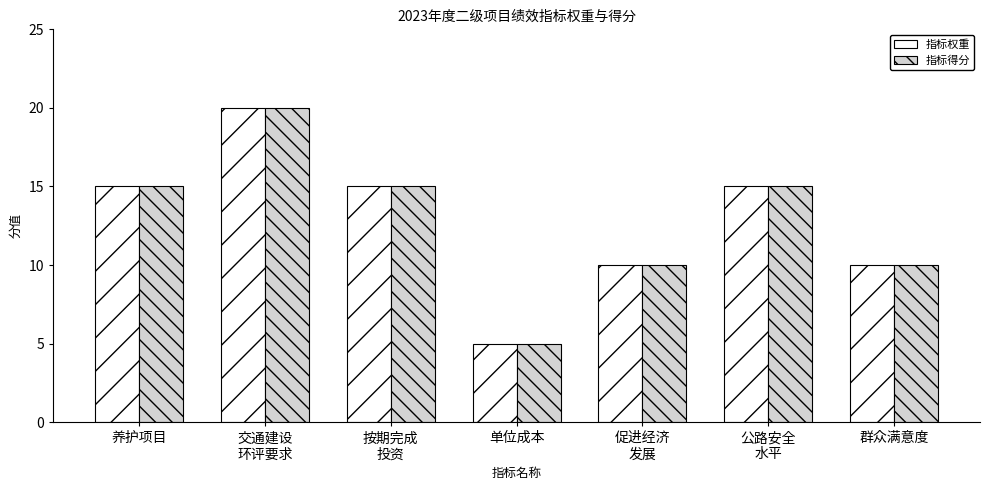

How many groups of bars are there?

7